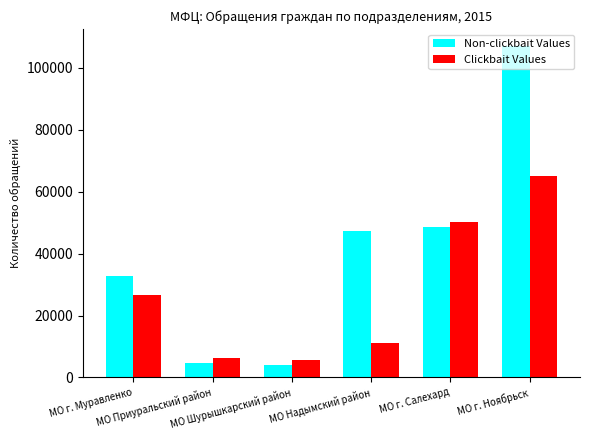

Which series has the largest total across all categories?

Non-clickbait Values